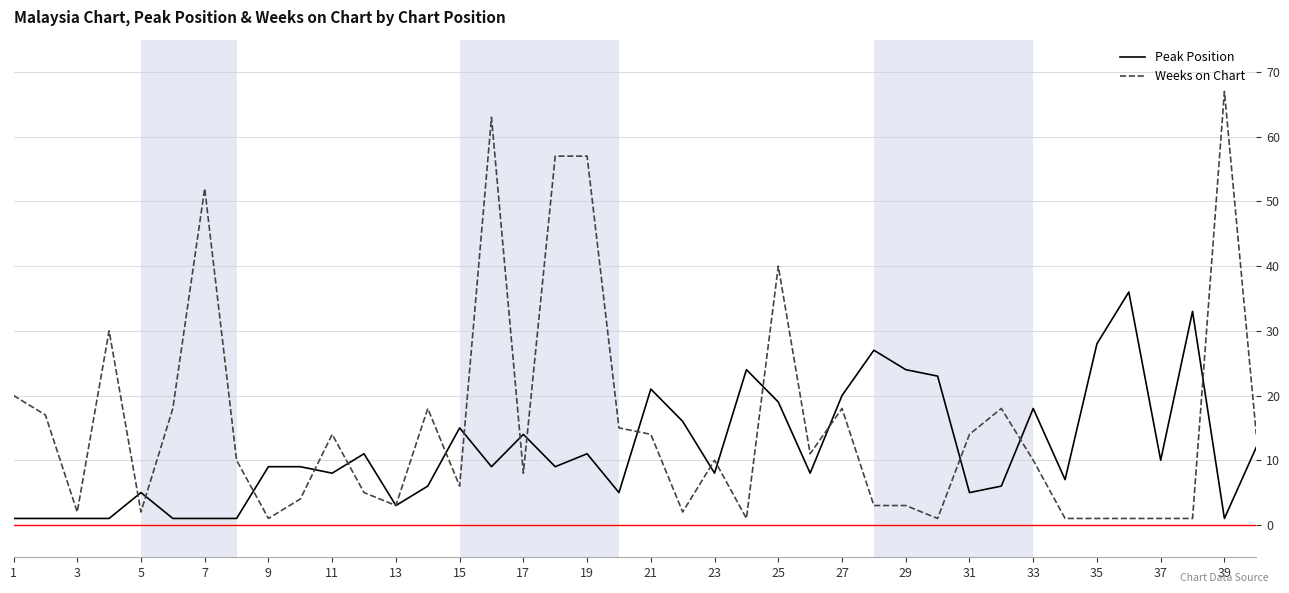

What is the greatest value displayed?

67